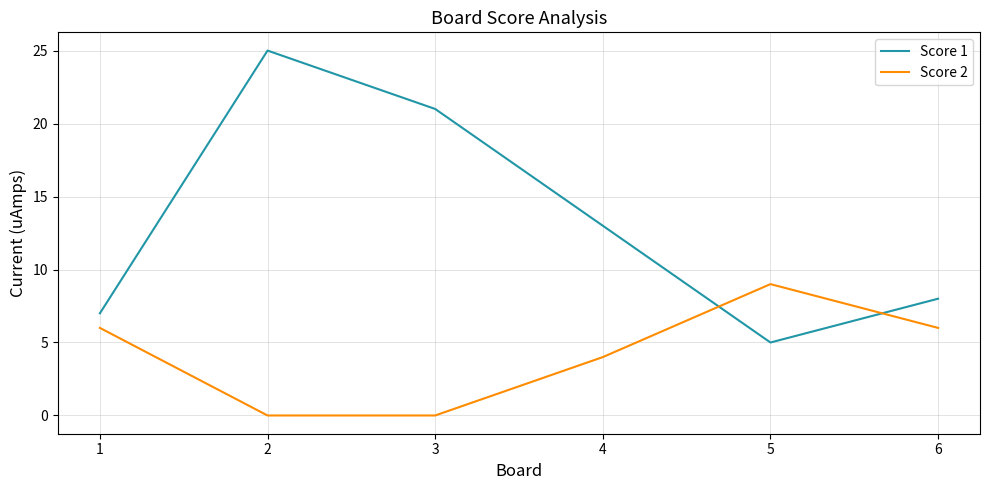

Reading left to right, transcribe all the data shown in this chart.

Score 1: 7	25	21	13	5	8
Score 2: 6	0	0	4	9	6